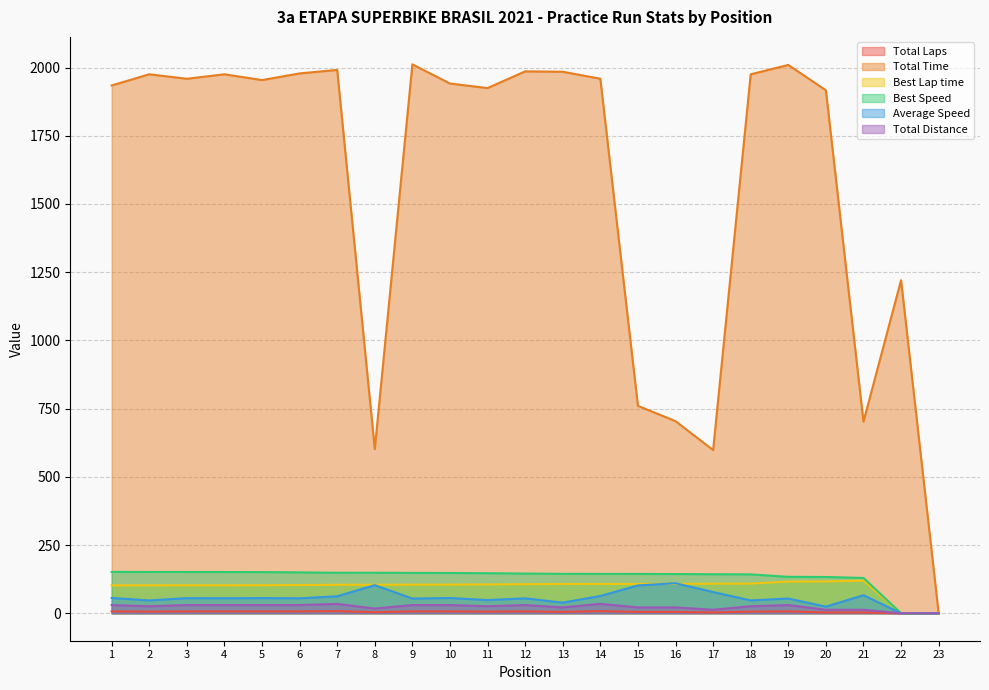

Which series has the largest range (max minus min)?

Total Time